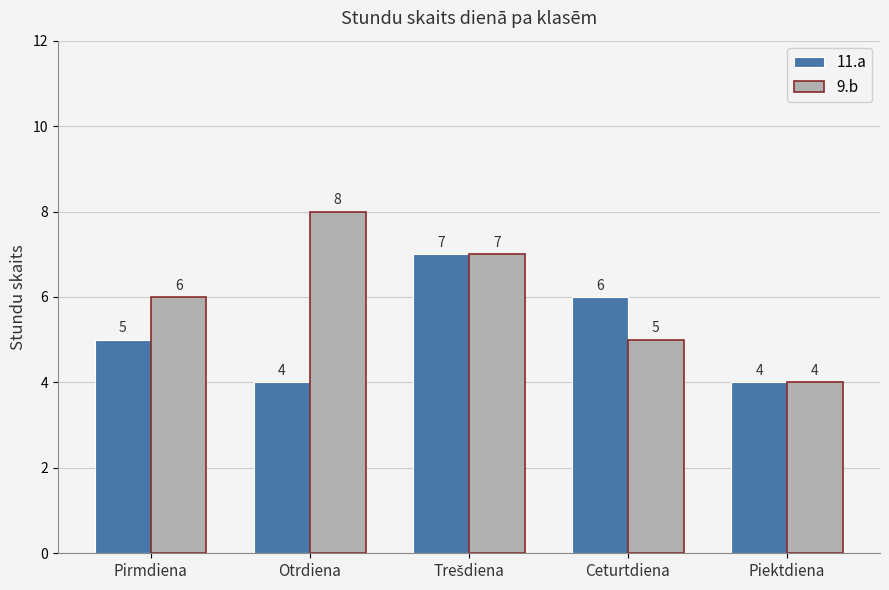

Which series has the largest total across all categories?

9.b